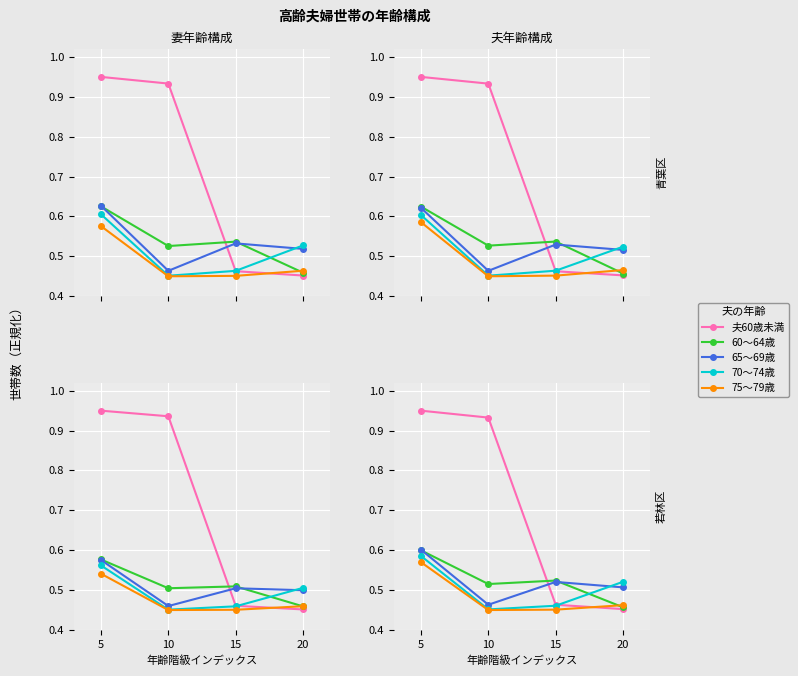

Where is 70～74歳 nearest to the value 0?

10